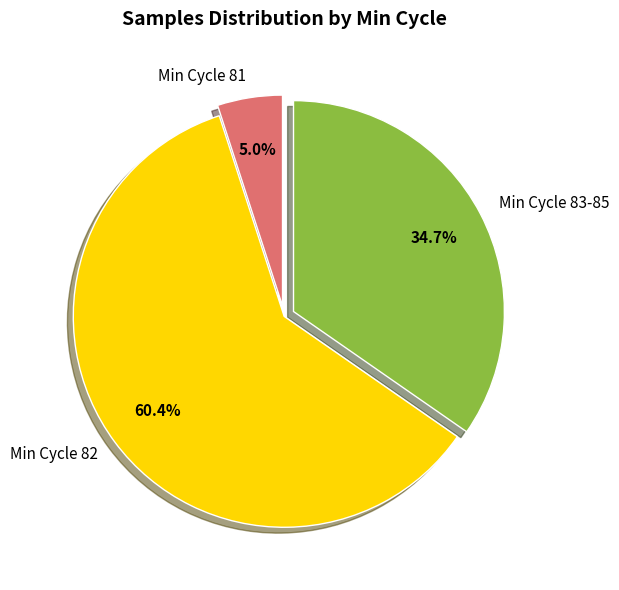

Which has a higher value, Min Cycle 81 or Min Cycle 82?

Min Cycle 82